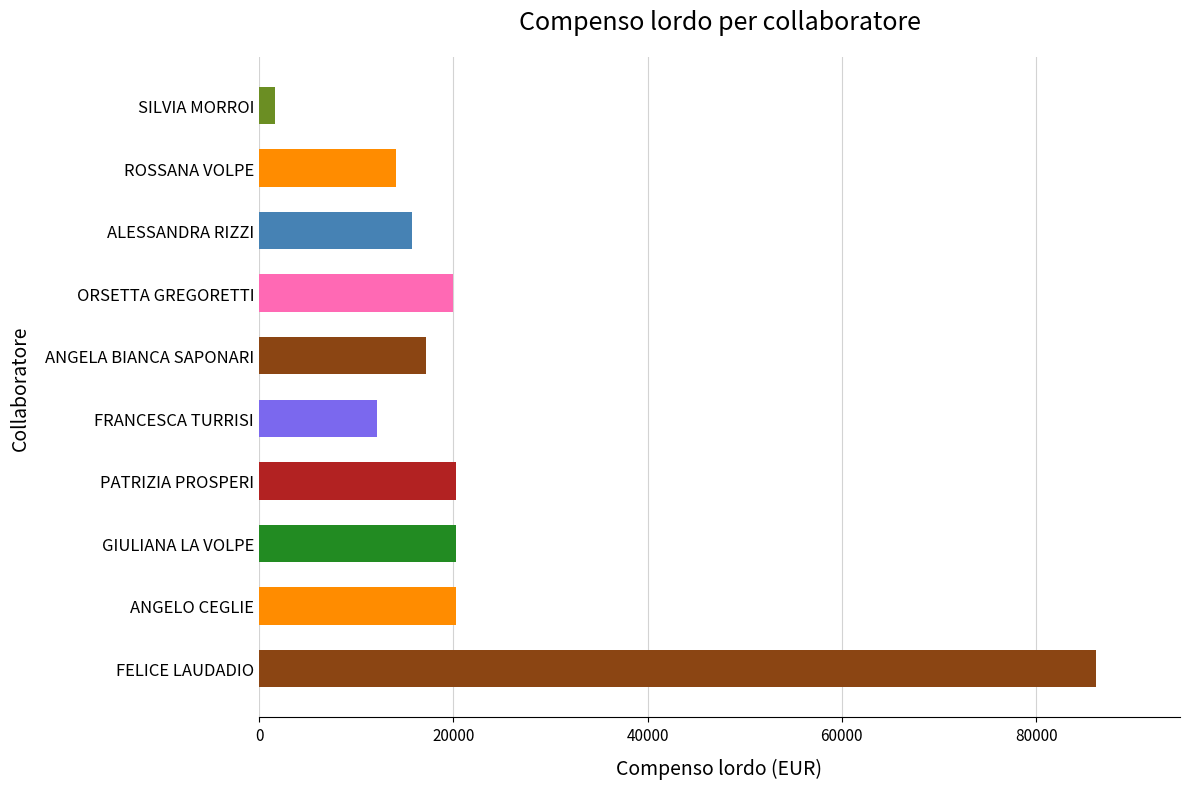

Between ROSSANA VOLPE and PATRIZIA PROSPERI, which is larger?

PATRIZIA PROSPERI